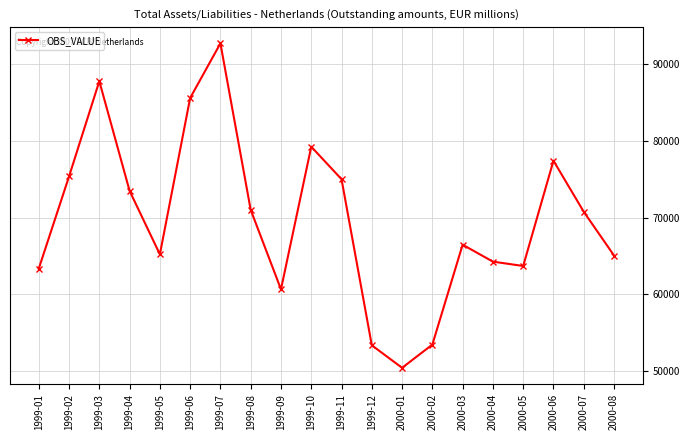

What is the difference between the maximum and minimum values?

42302